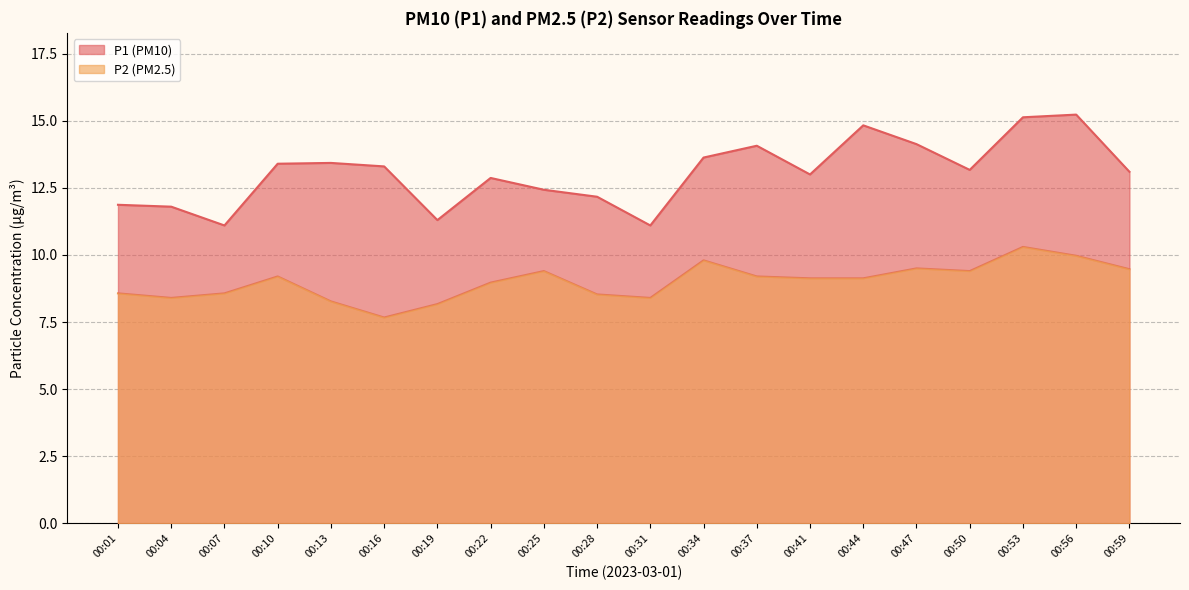

Reading right to left, what are all the values shown in this chart?

P1: 00:59=13.1	00:56=15.2	00:53=15.1	00:50=13.2	00:47=14.1	00:44=14.8	00:41=13.0	00:37=14.1	00:34=13.6	00:31=11.1	00:28=12.2	00:25=12.4	00:22=12.9	00:19=11.3	00:16=13.3	00:13=13.4	00:10=13.4	00:07=11.1	00:04=11.8	00:01=11.9
P2: 00:59=9.5	00:56=10.0	00:53=10.3	00:50=9.4	00:47=9.5	00:44=9.1	00:41=9.1	00:37=9.2	00:34=9.8	00:31=8.4	00:28=8.5	00:25=9.4	00:22=9.0	00:19=8.2	00:16=7.7	00:13=8.3	00:10=9.2	00:07=8.6	00:04=8.4	00:01=8.6